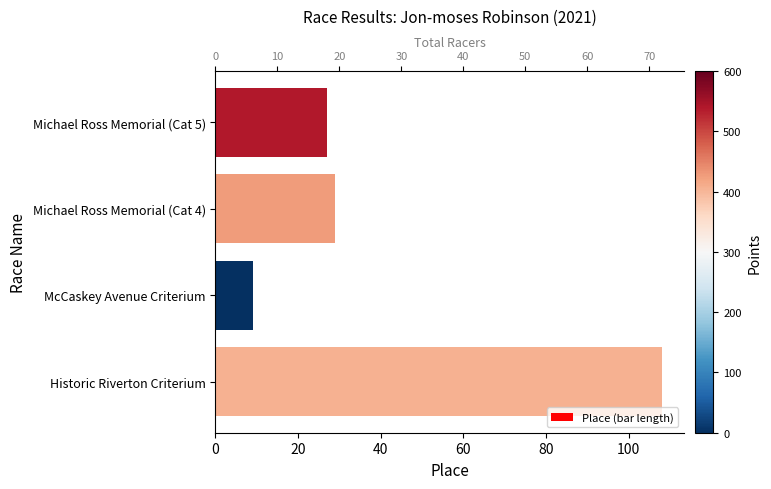

Is the value of Total Racers at McCaskey Avenue Criterium greater than the value of Place at Michael Ross Memorial (Cat 5)?

No